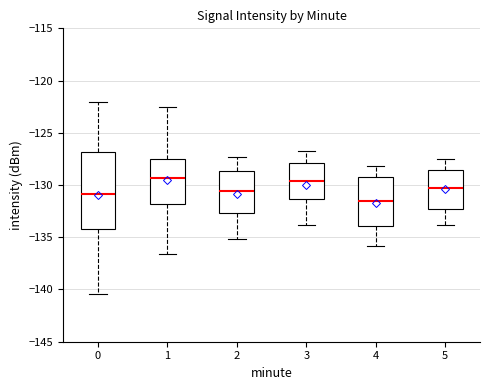

Where is the upper edge of the box at x = 2 on the y-axis? The values are not printed on the chart, so give them approximately, as read against the axis.

-128.5